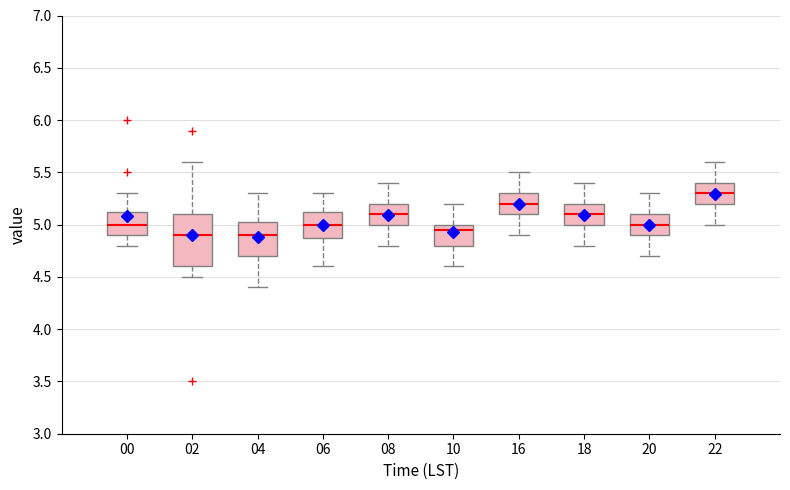

Where is the lower edge of the box at x = 00 on the y-axis? The values are not printed on the chart, so give them approximately, as read against the axis.

4.90